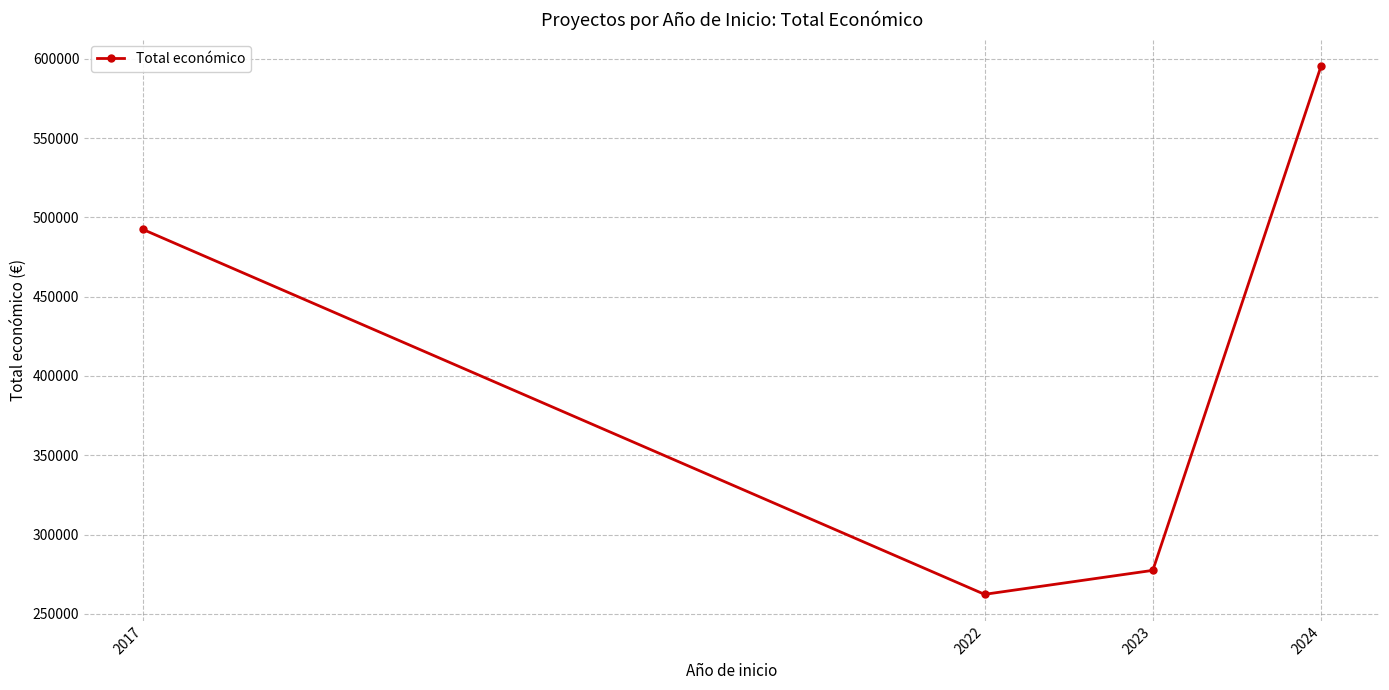

Which has a higher value, 2023 or 2017?

2017